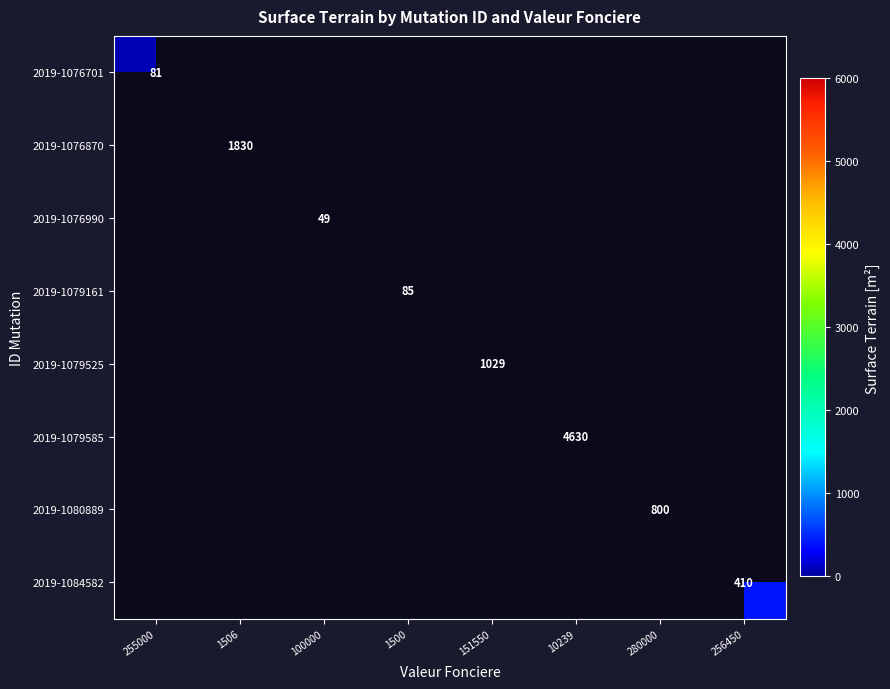

True or false: 2019-1076990 has a value of 49 at 100000.

True